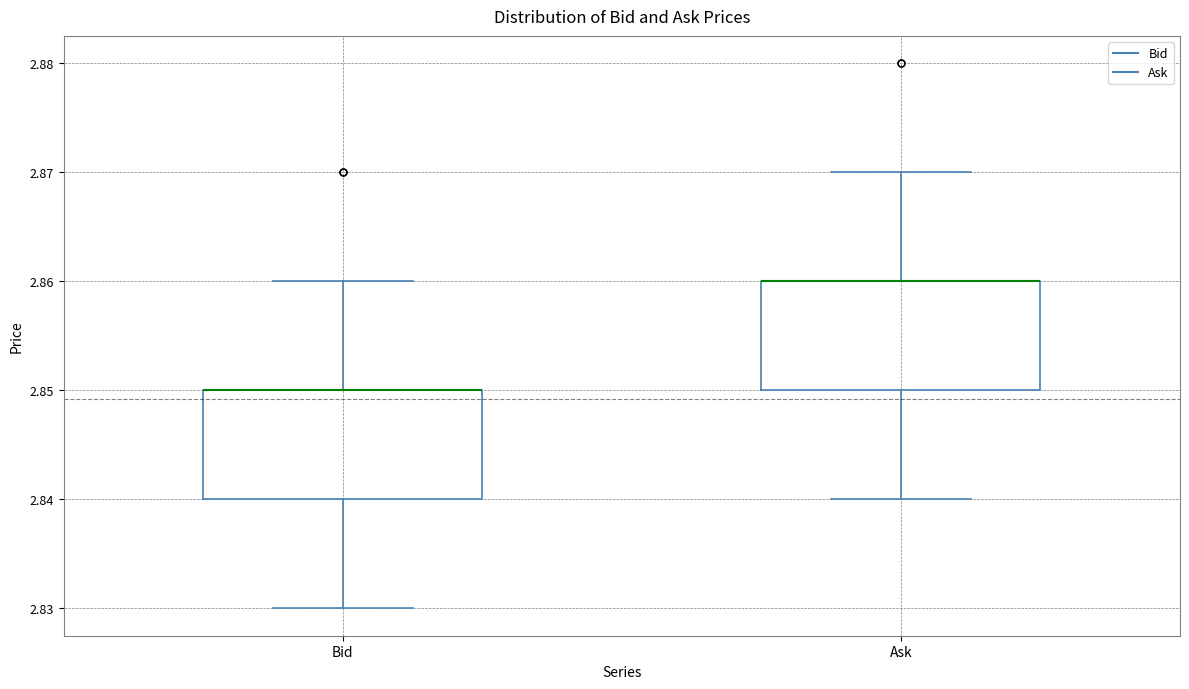

Reading left to right, transcribe this box plot: for each box, give where its median line is, the range the box spans, and where its two whiskers end, as read against the y-axis. The values are not printed on the chart, so give them approximately, as read against the axis.

Bid: median 2.85 (drawn on the box's upper edge), box 2.84 to 2.85, whiskers 2.83 to 2.86
Ask: median 2.86 (drawn on the box's upper edge), box 2.85 to 2.86, whiskers 2.84 to 2.87